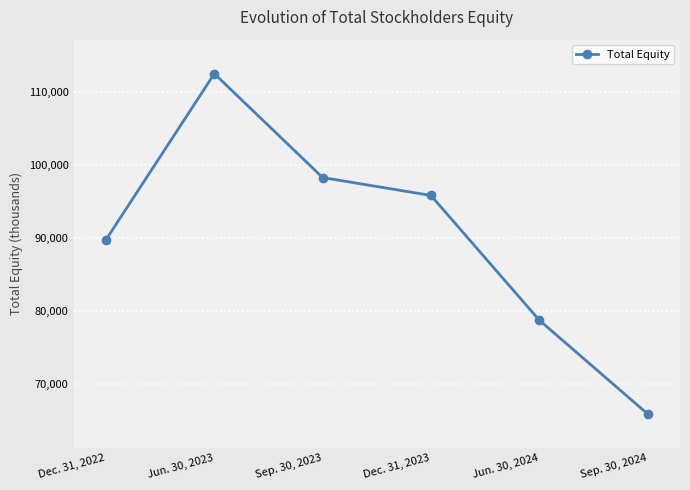

Reading left to right, list all the values displayed in this chart.

Dec. 31, 2022=89741	Jun. 30, 2023=112505	Sep. 30, 2023=98258	Dec. 31, 2023=95804	Jun. 30, 2024=78709	Sep. 30, 2024=65855